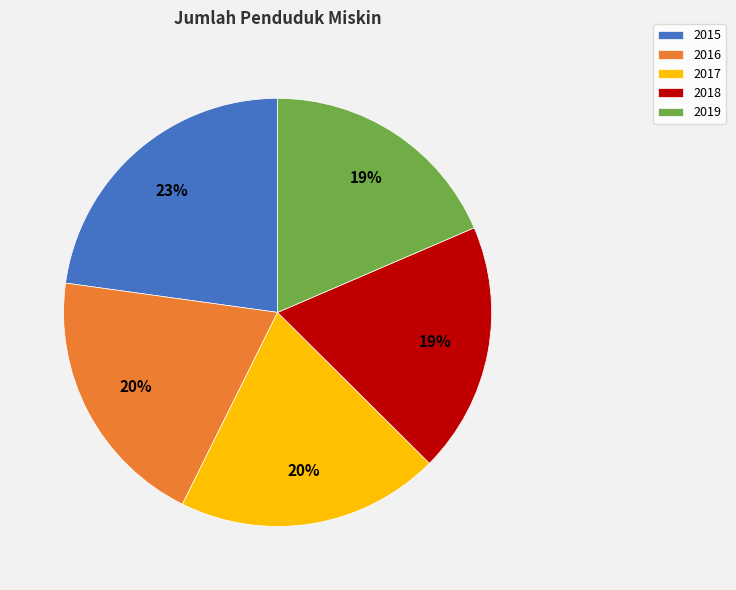

Is the sum of 2018 and 2019 greater than half?

No